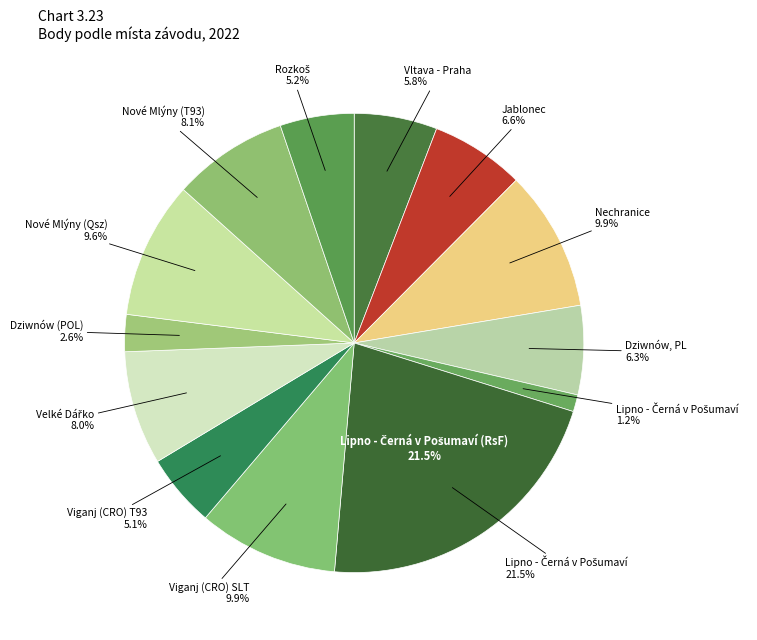

Approximately how many times larger is the value at Jablonec compared to Dziwnów, PL?

1.1